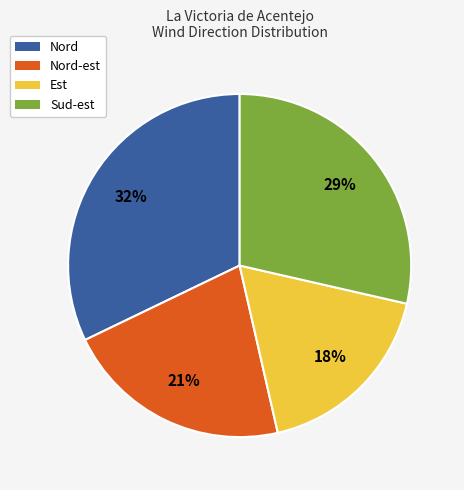

Count the number of slices in the pie.

4